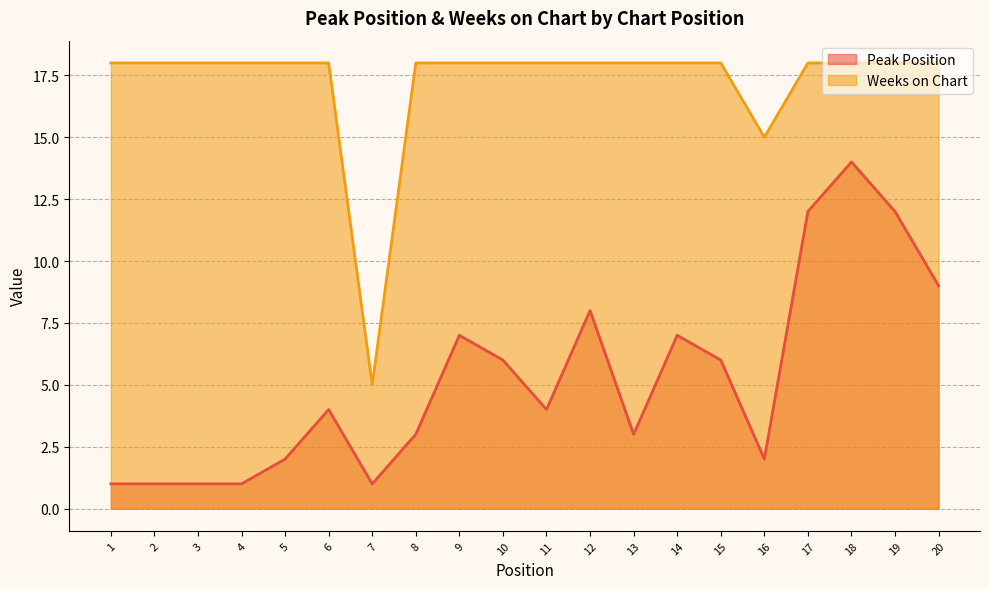

At which label does Peak Position reach its peak?

18